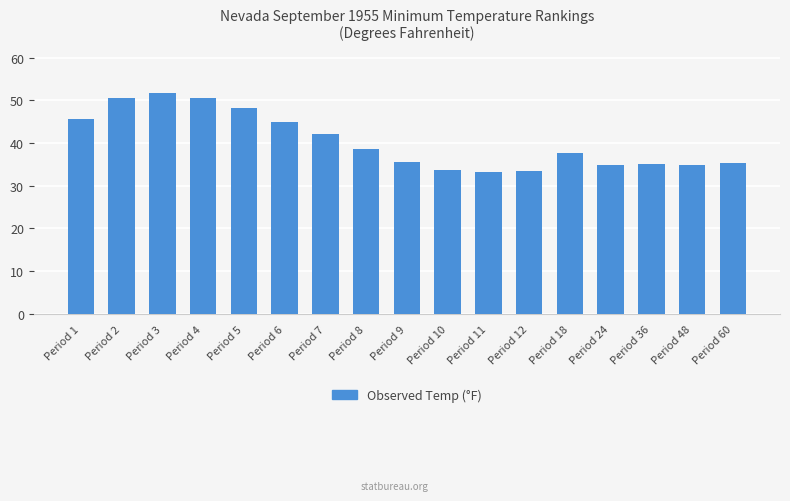

How many data points are above 37?

9